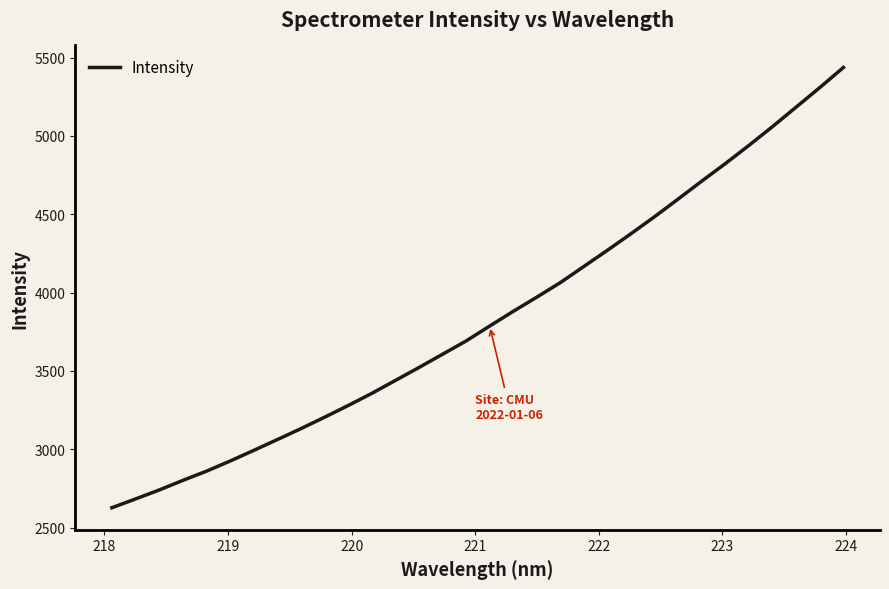

What is the minimum value shown in the chart?

2626.7